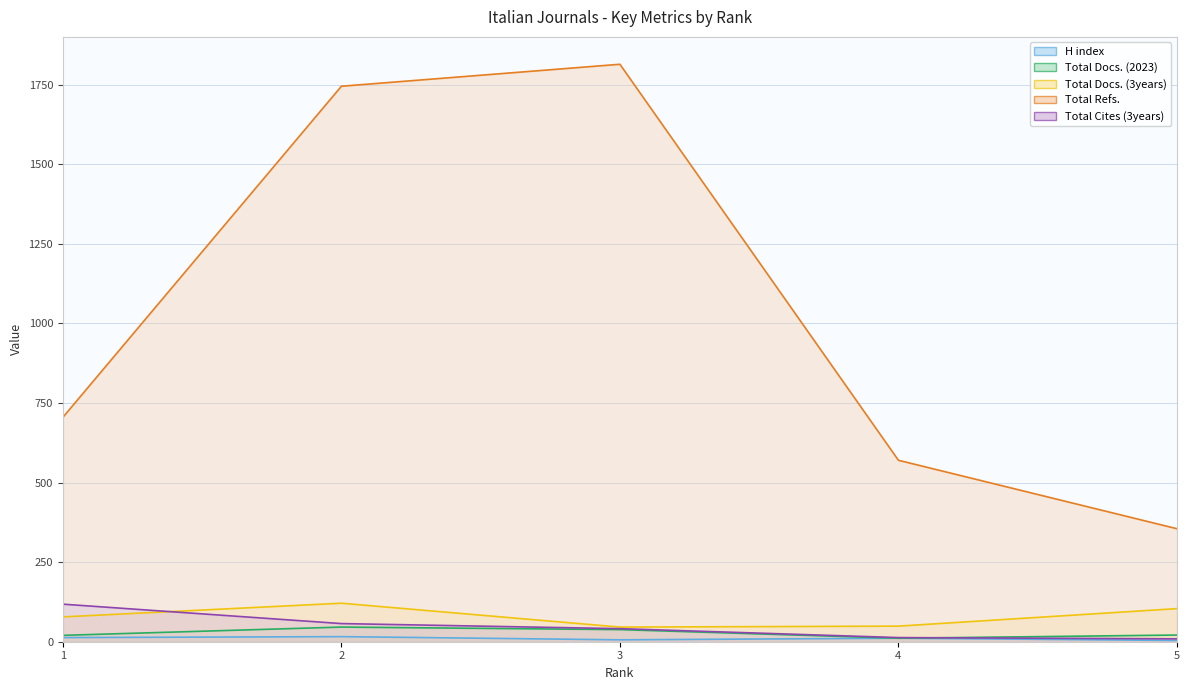

The Total Docs. (3years) series shows 46 at 3. True or false?

True